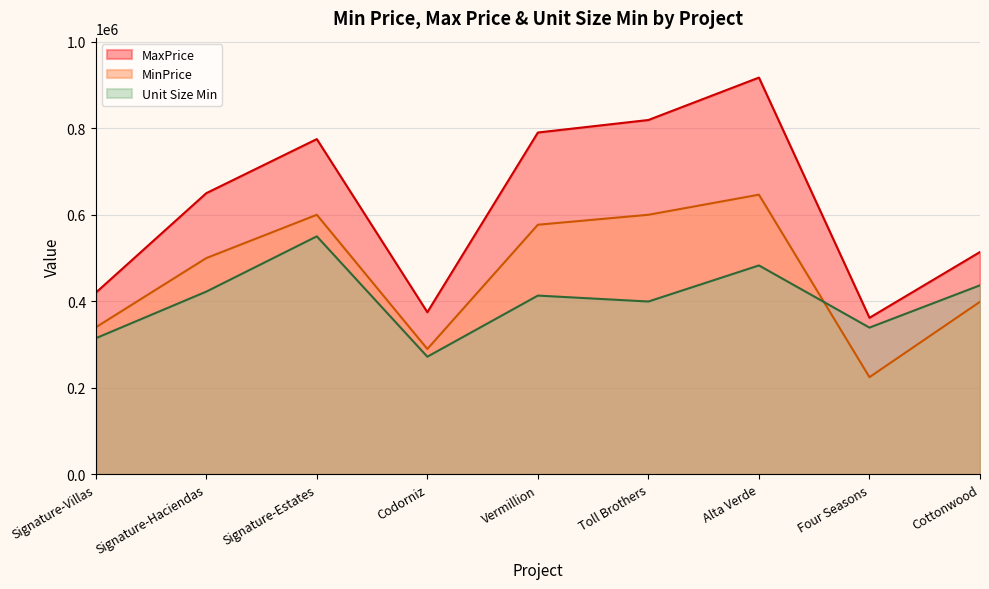

What is the label of the 8th point from the left?

Four Seasons